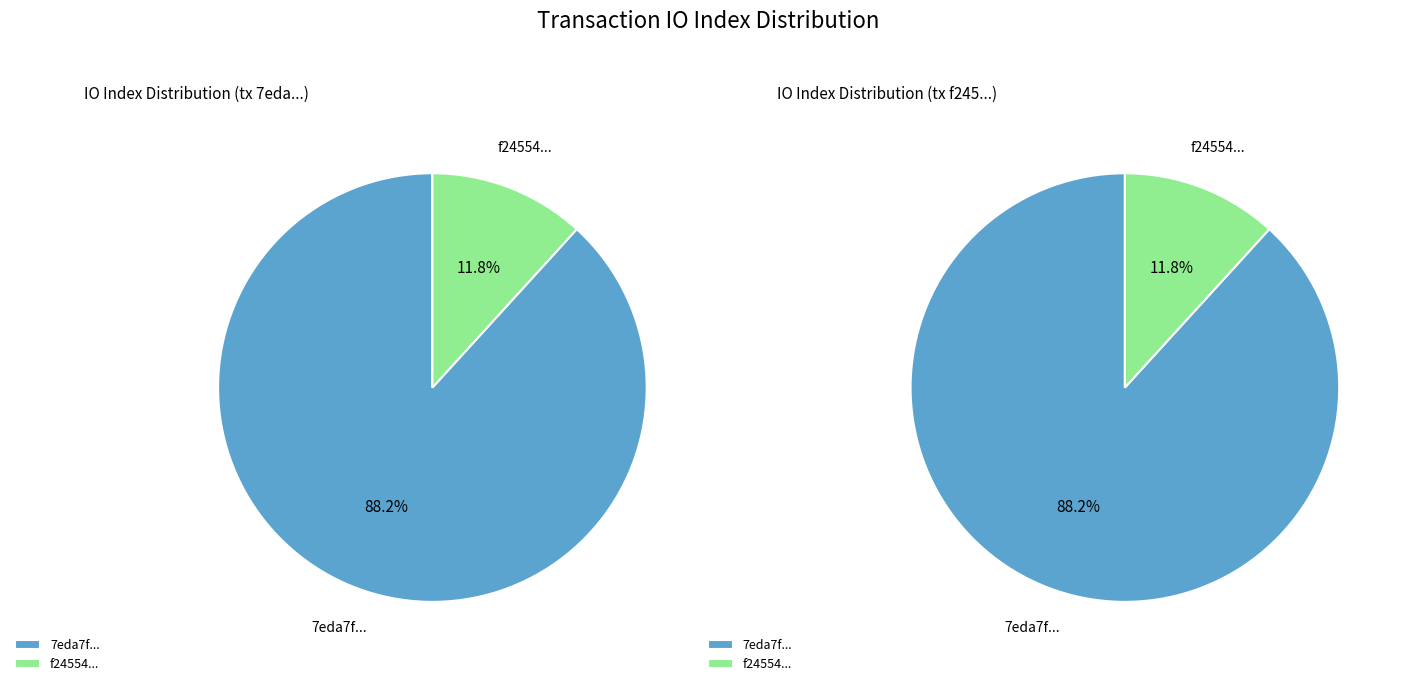

To the nearest percent, what percentage of the pie is 1?

12%